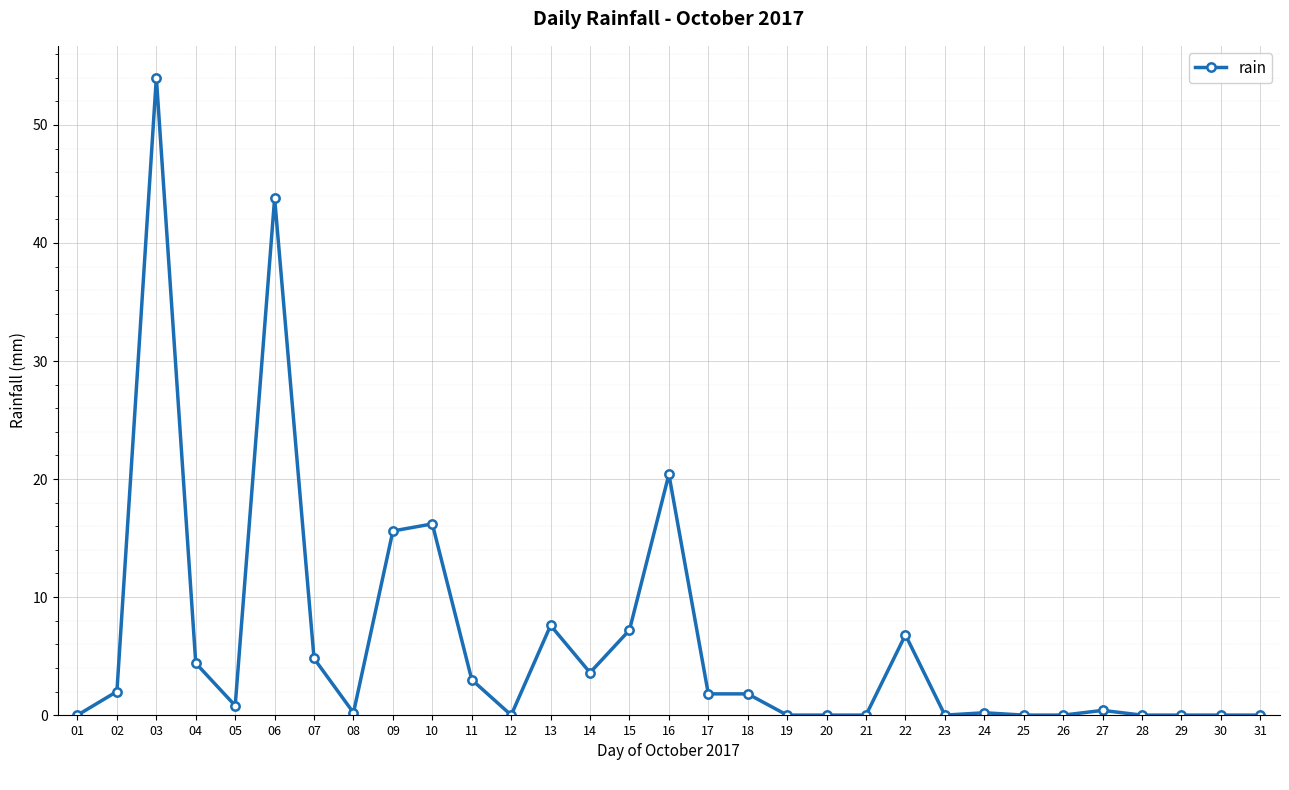

Is it true that the value at 14 is 3.6?

True